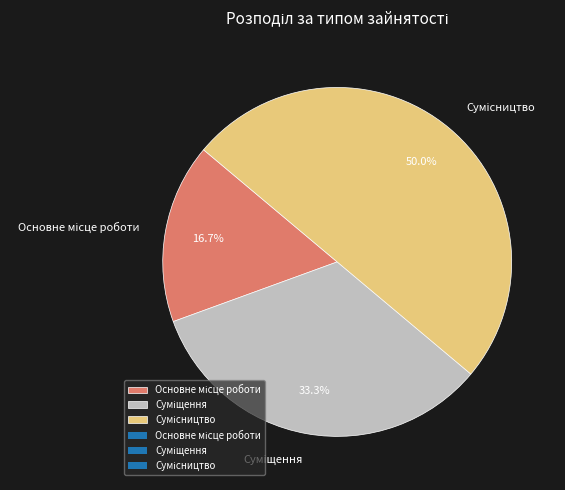

Does Сумісництво represent more than half of the total?

No